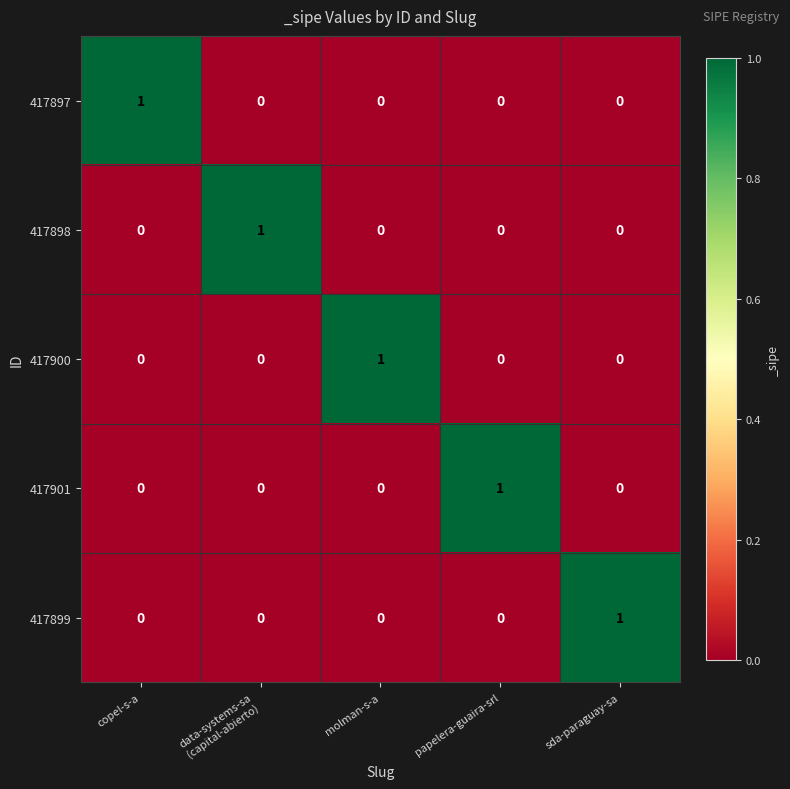

Count the 417901 values in the range 0 to 1.

5